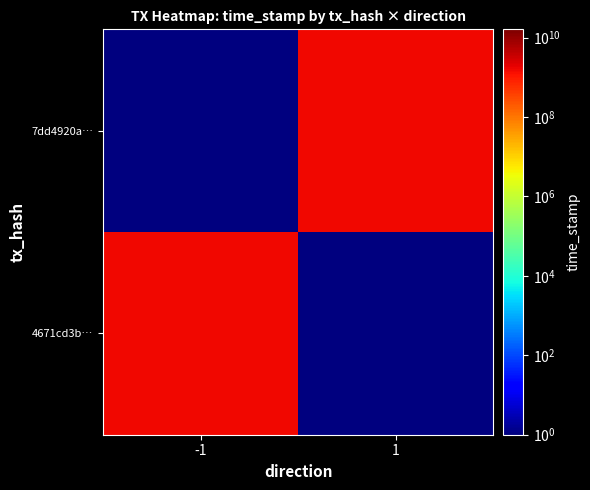

Which category has the highest value across all series?

-1